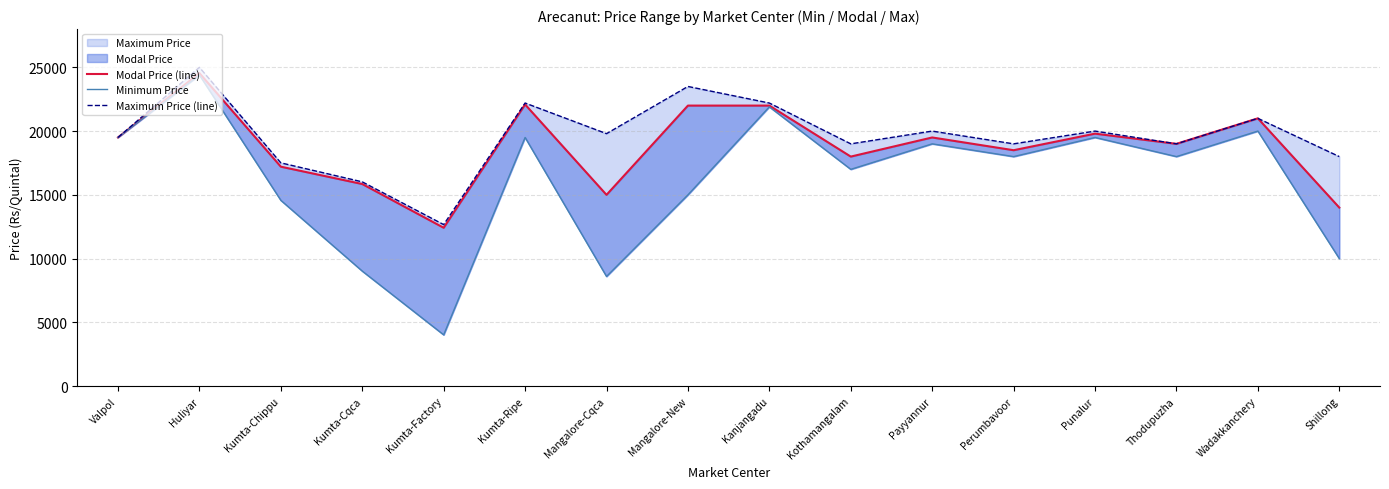

Does the chart have visible grid lines?

Yes